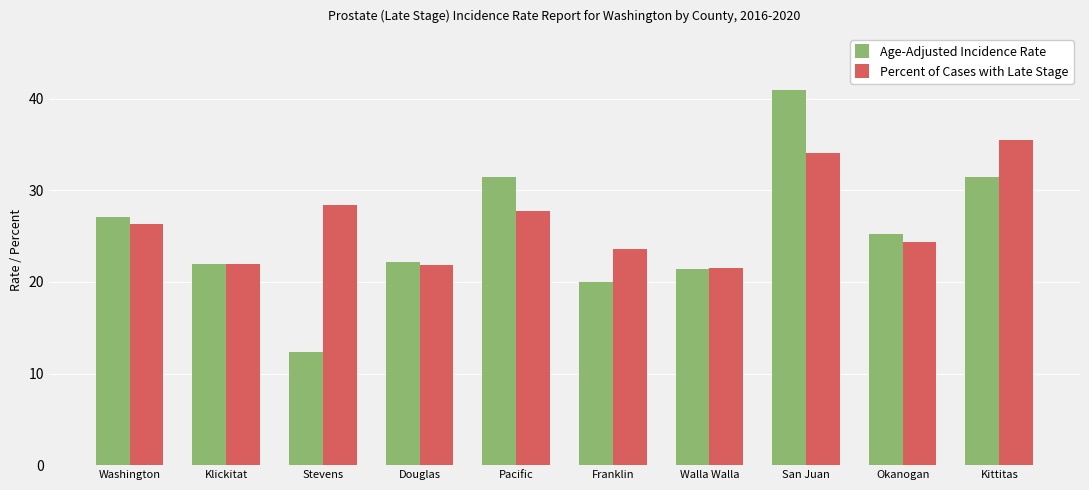

Are the bars grouped side by side (vs. stacked)?

Yes